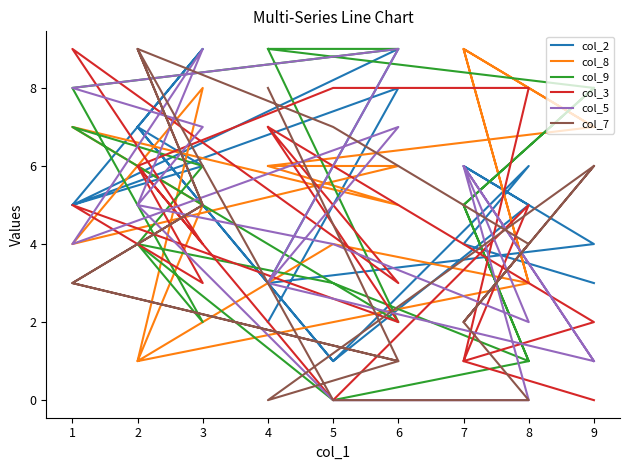

The value of col_8 at 3 is 12. True or false?

False